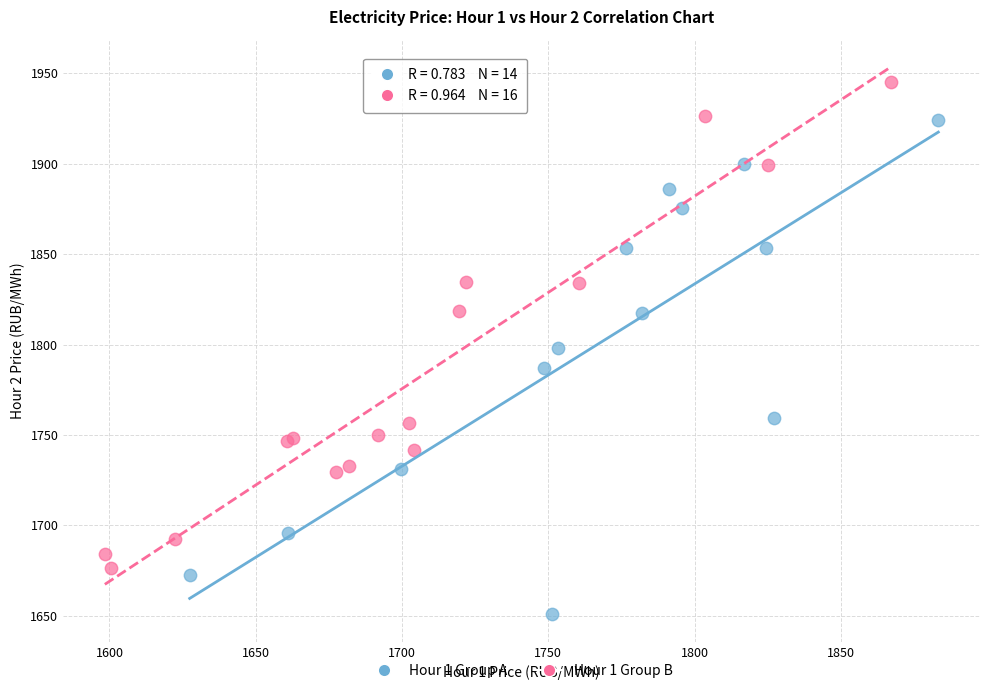

Which series contains the highest Y value?

Hour 1 Group B